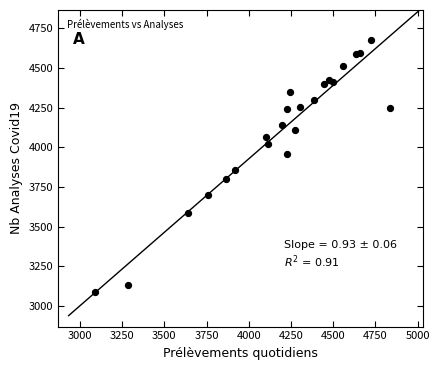

What Y value in the scatter plot is closest to 3882?

3855